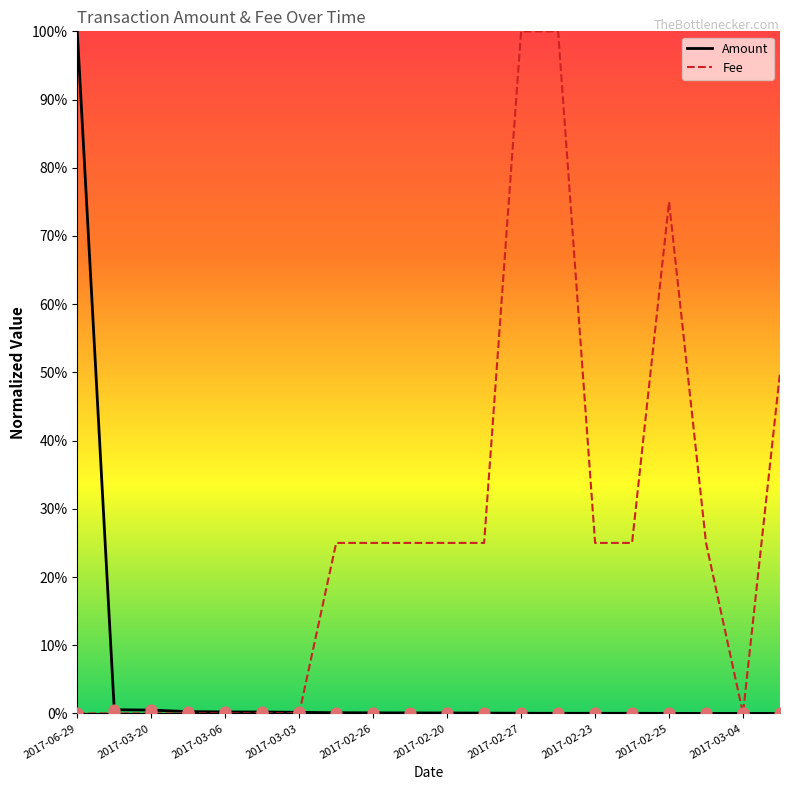

What is the greatest value displayed?

100.0